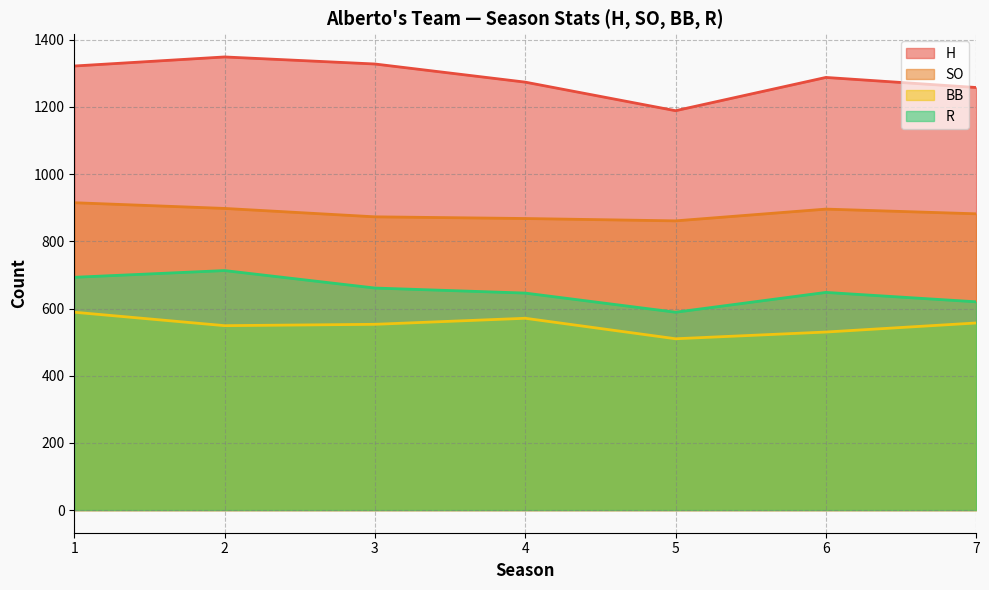

At how many categories does at least one series exceed 725?

7